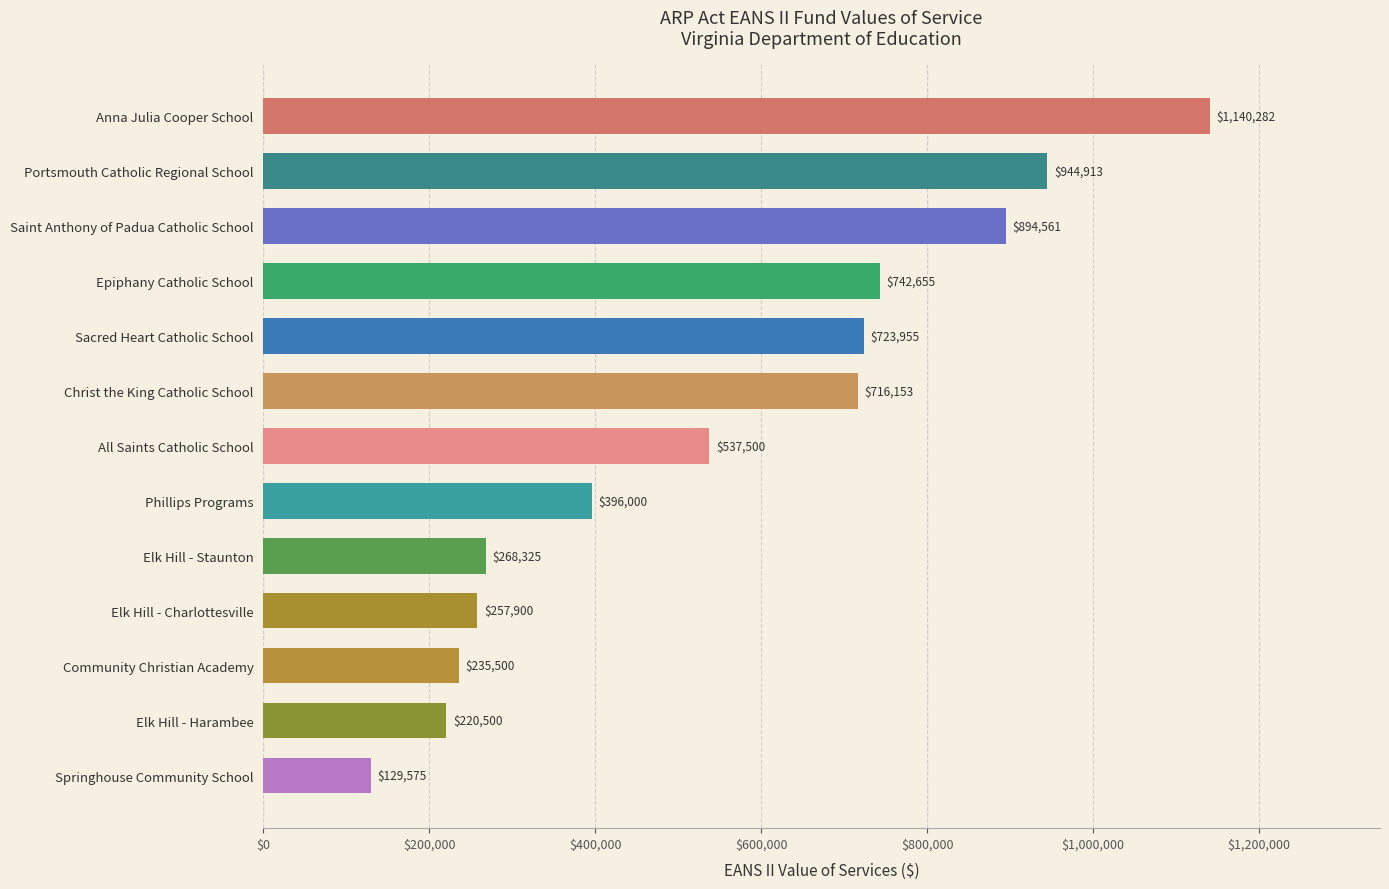

Are the bars horizontal?

Yes